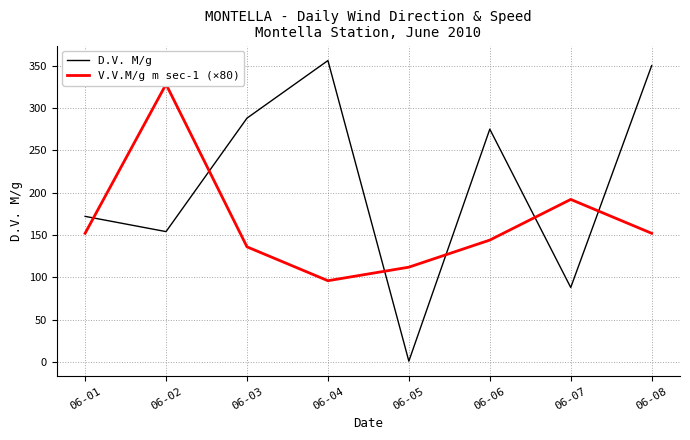

The value of V.V.M/g m sec-1 (×80) at 06-02 is 328. True or false?

True